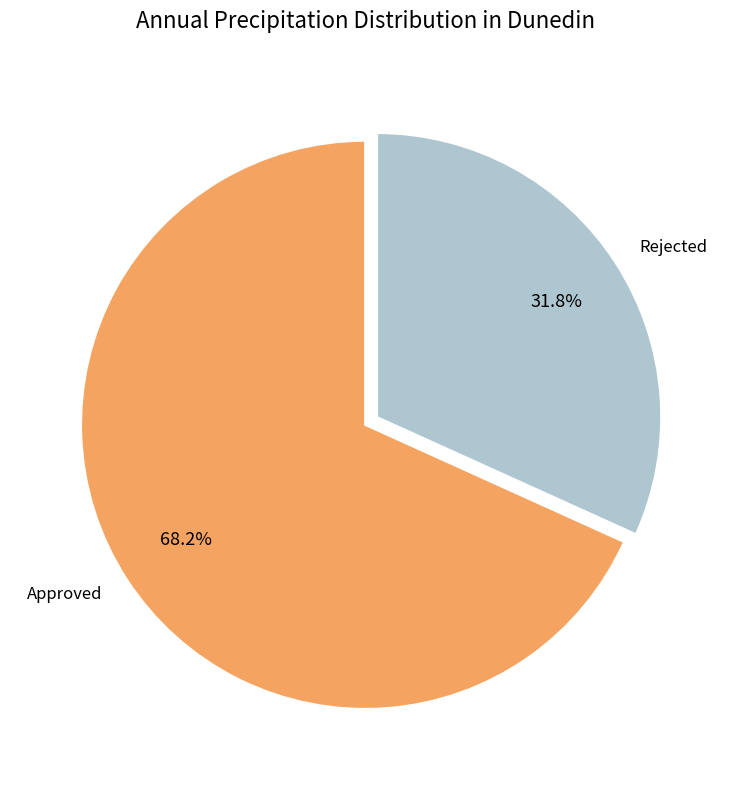

Is the sum of Rejected and Approved greater than half?

Yes